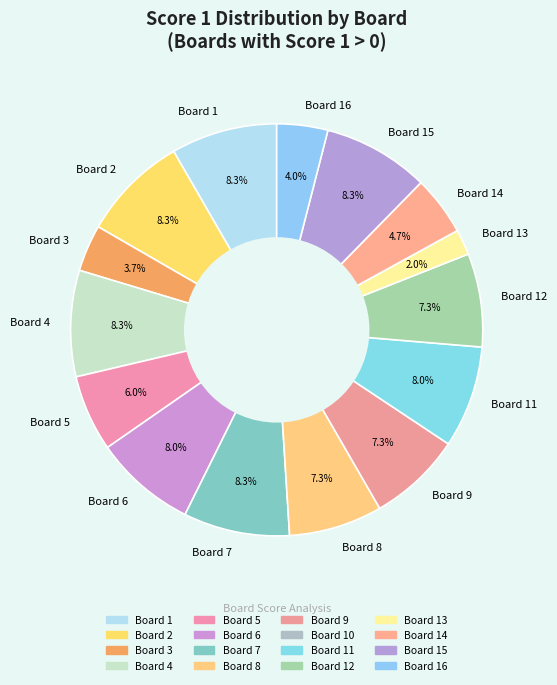

What is the ratio of the value at Board 5 to the value at Board 9?

0.8